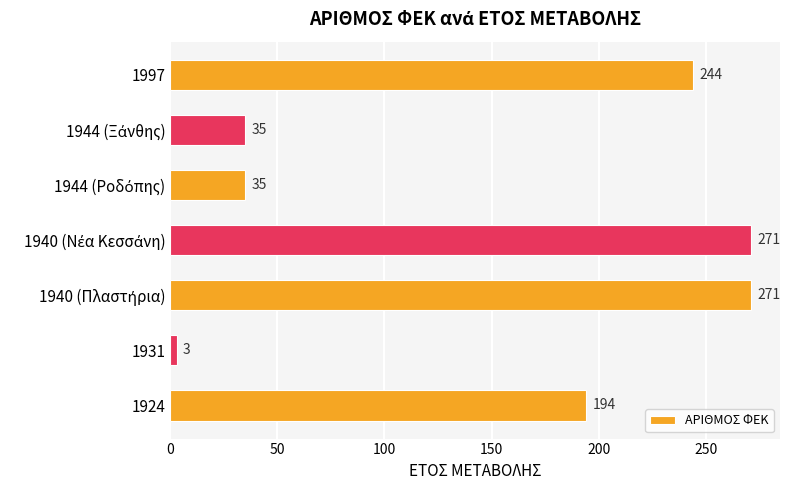

Reading top to bottom, list all the values displayed in this chart.

244	35	35	271	271	3	194